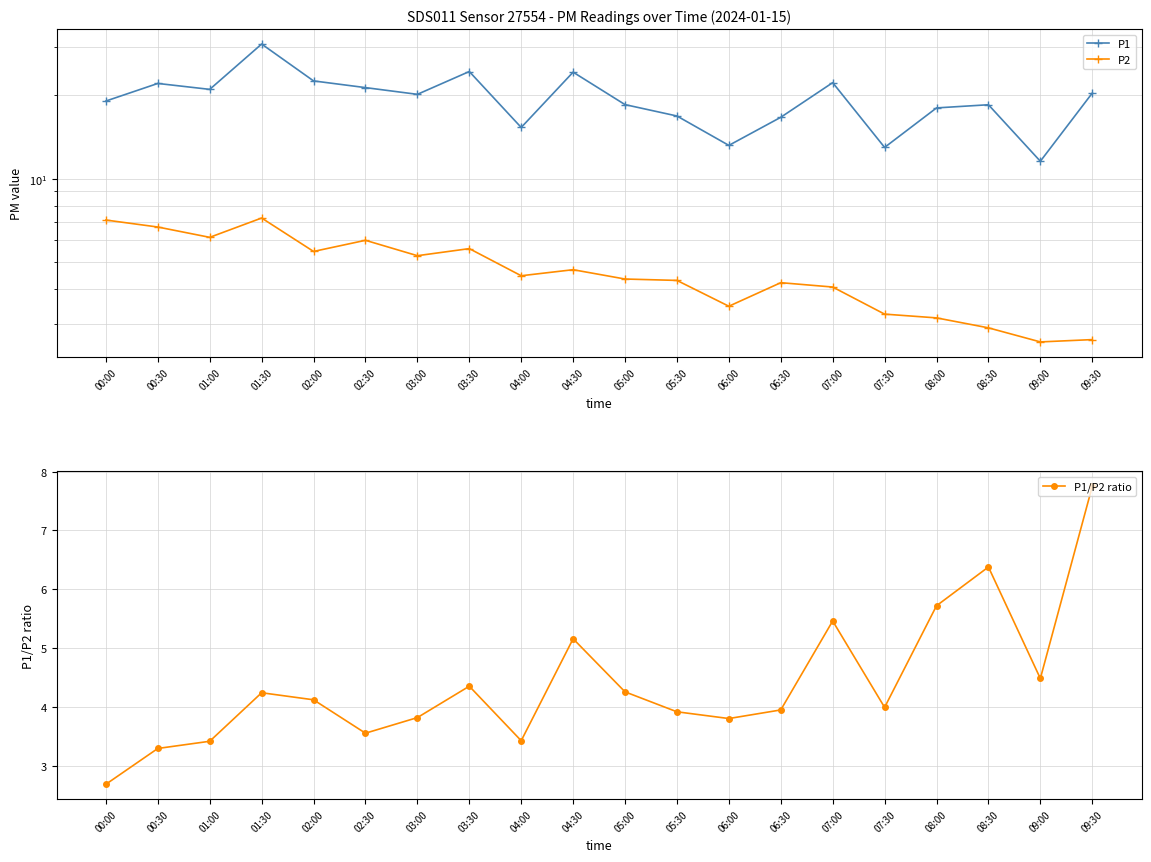

Is the value of P1/P2 ratio at 09:30 greater than the value of P1 at 03:00?

No